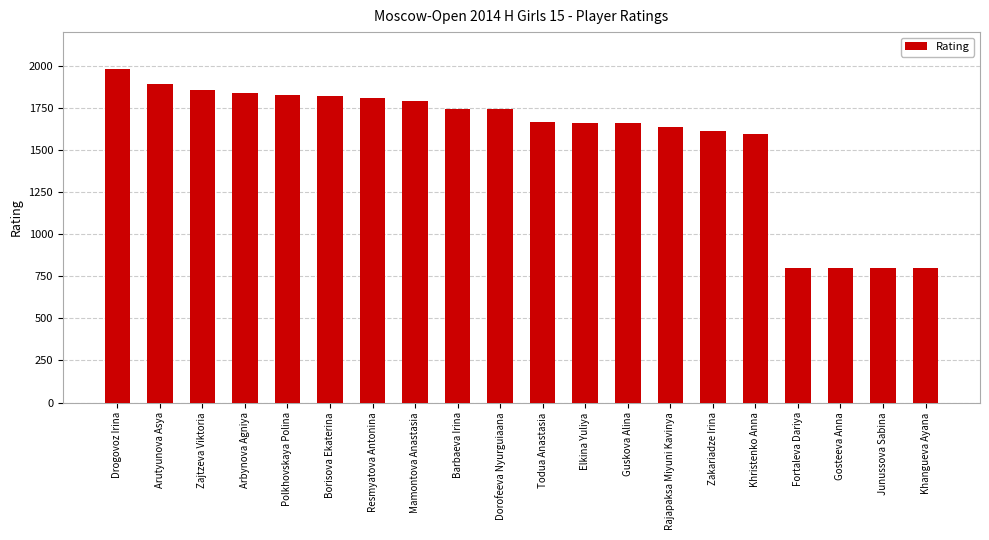

At which label is the value closest to 1390?

Khristenko Anna